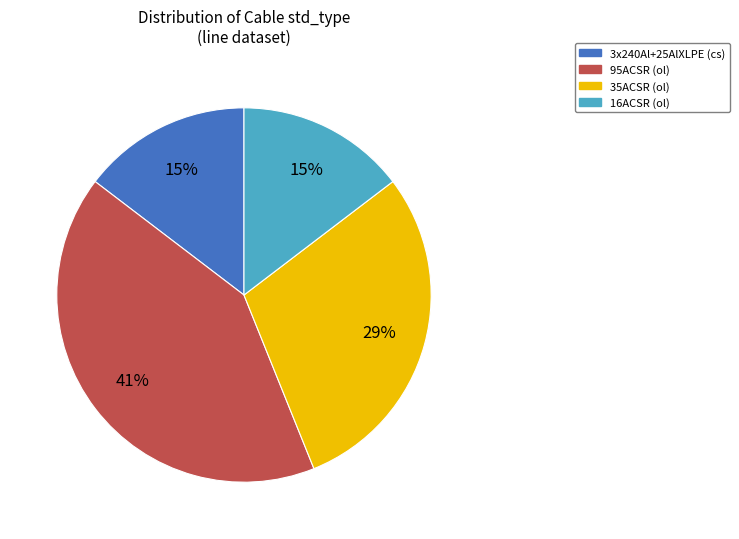

To the nearest percent, what is the combined percentage of 95ACSR and 16ACSR?

56%